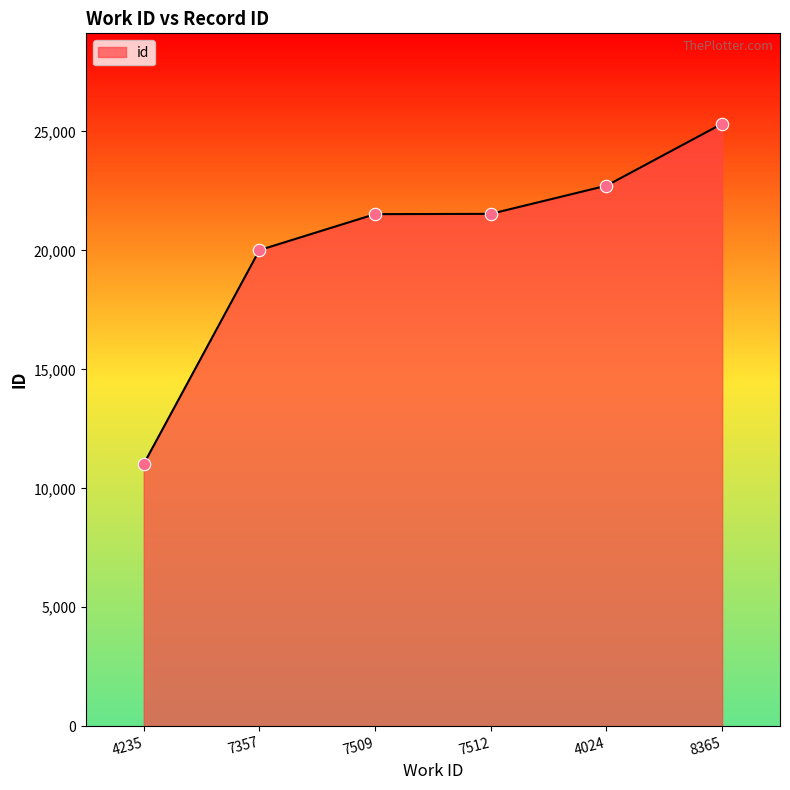

What is the change in value from 4235 to 8365?

+14303